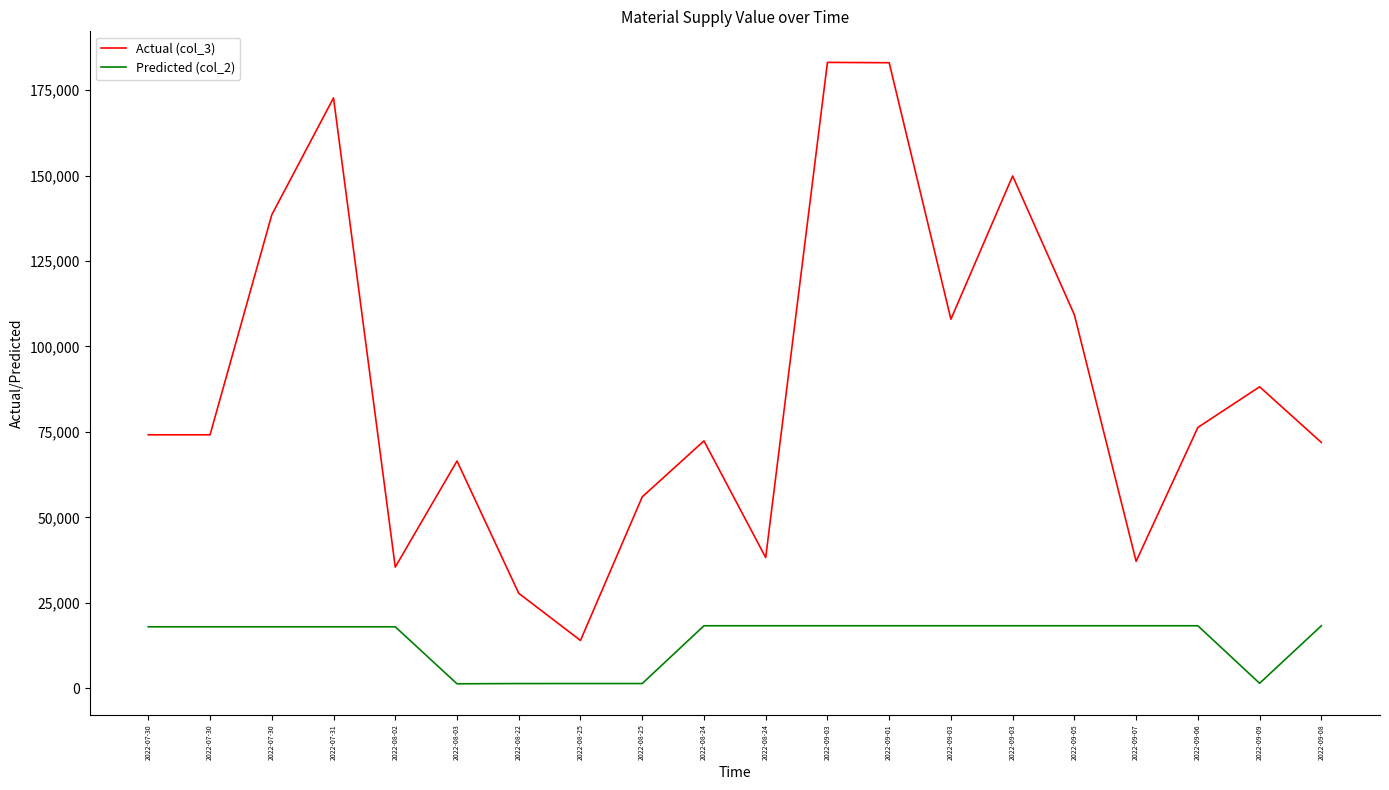

The value of Actual (col_3) at 2022-09-05 is 185097.0. True or false?

False